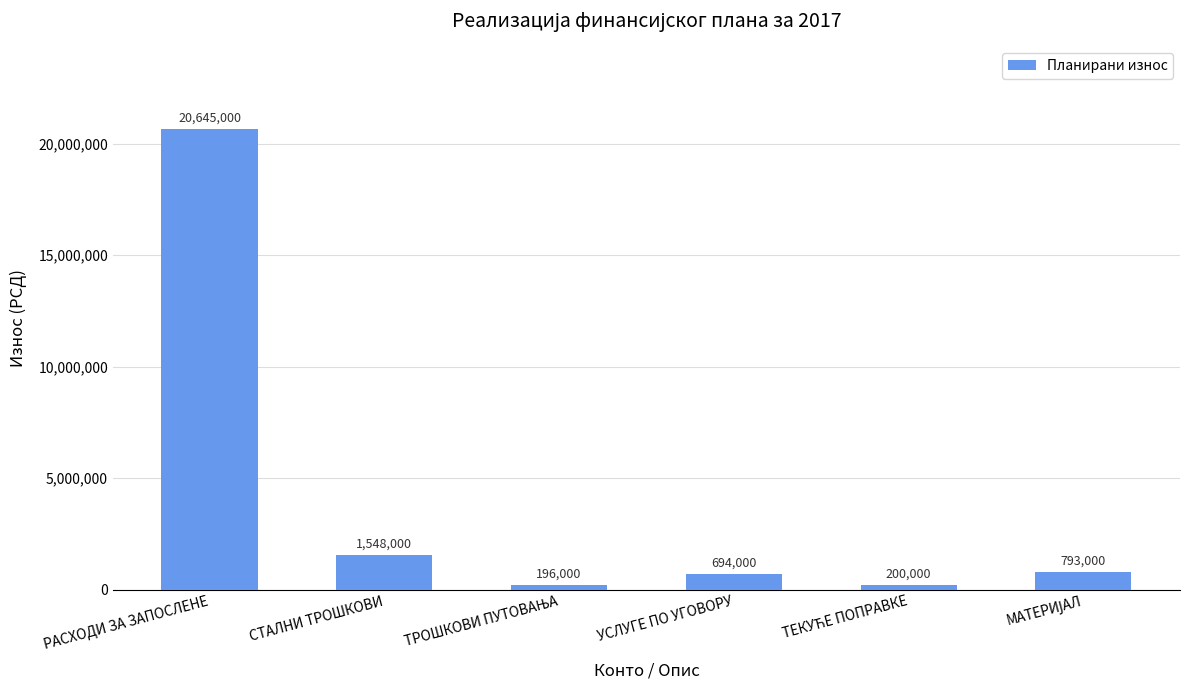

What is the difference between the maximum and second lowest values?

20445000